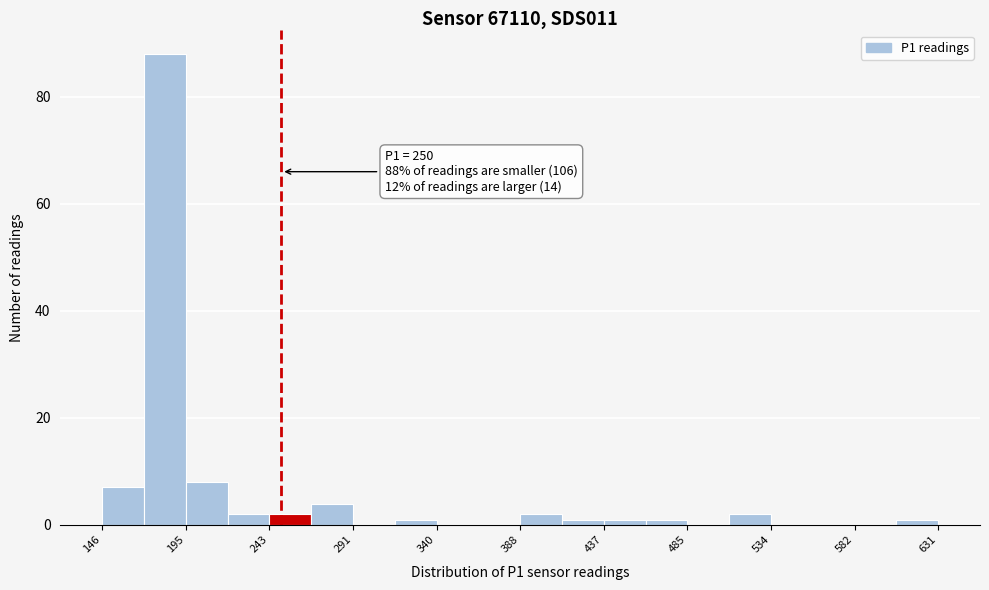

Over which range of the x-axis is the bar tallest?

170 to 195